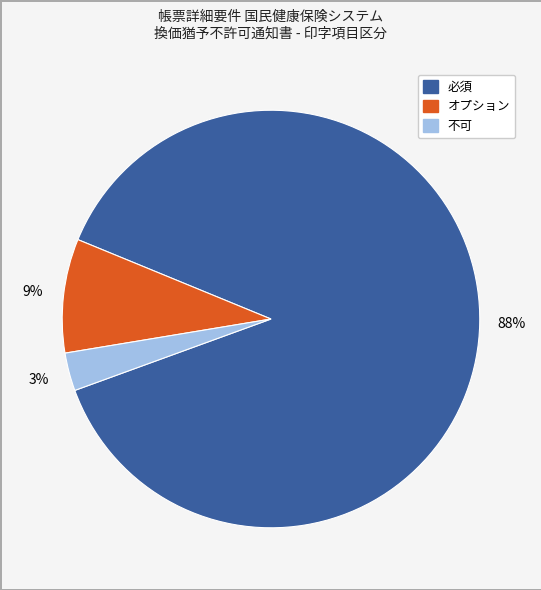

Which slice represents more than half of the pie?

必須